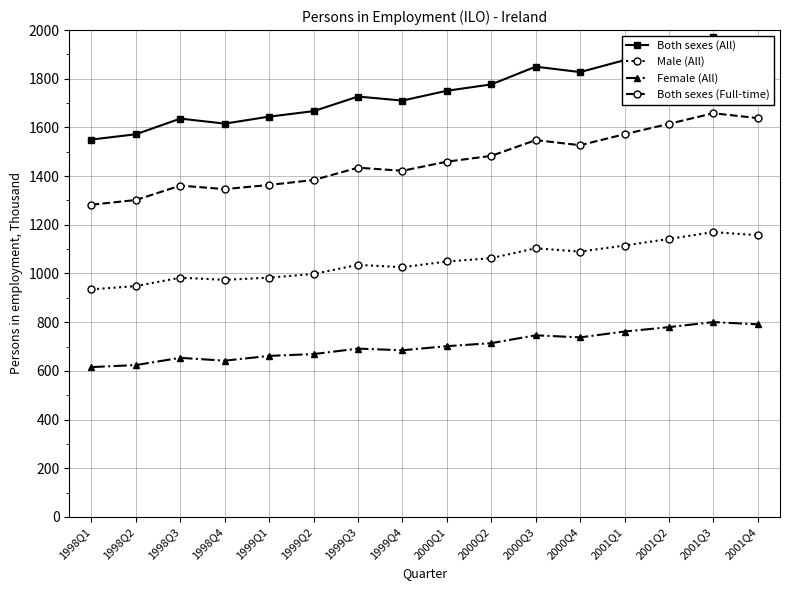

How many data points in Male (All) are less than 1049?

8